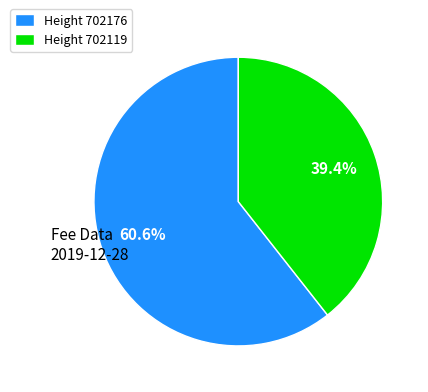

Which has a higher value, Height 702119 or Height 702176?

Height 702176